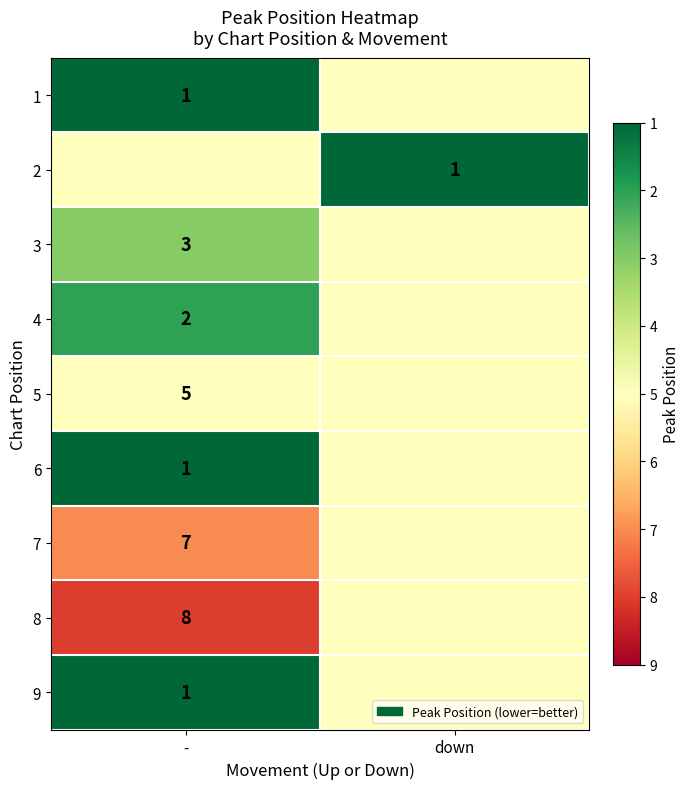

Is the value of 9 at - greater than the value of 5 at -?

No